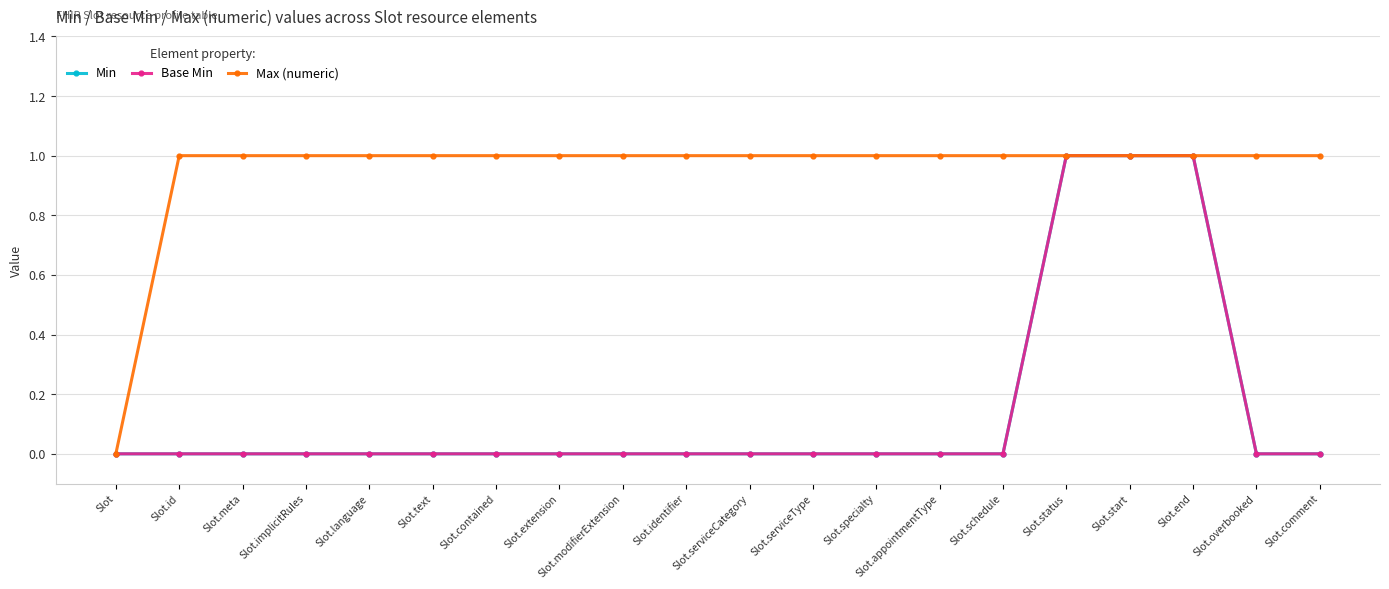

What is the value of the Max (numeric) point at the 3rd from the left?

1